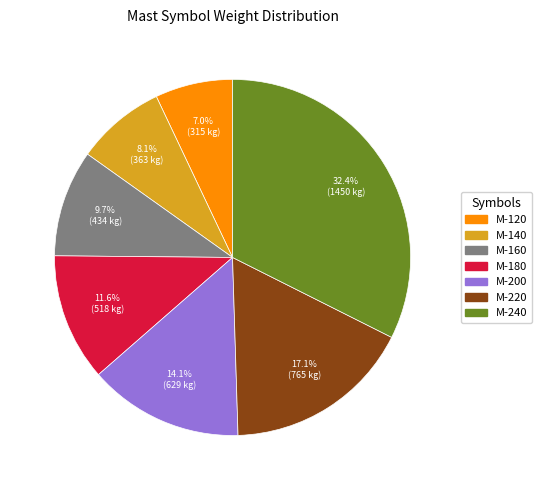

Count the number of slices in the pie.

7